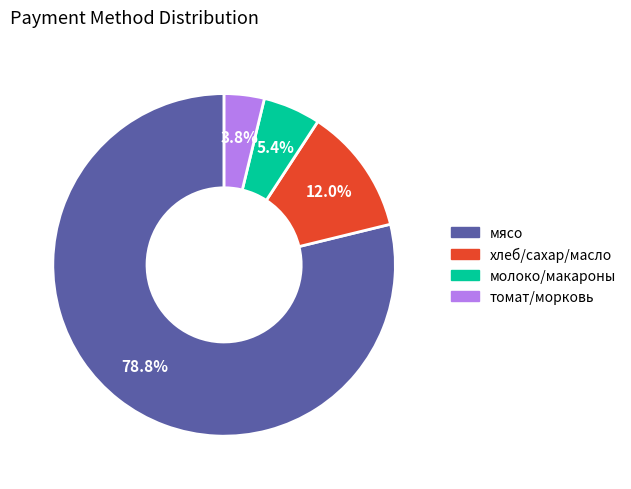

How many slices are in this pie chart?

4